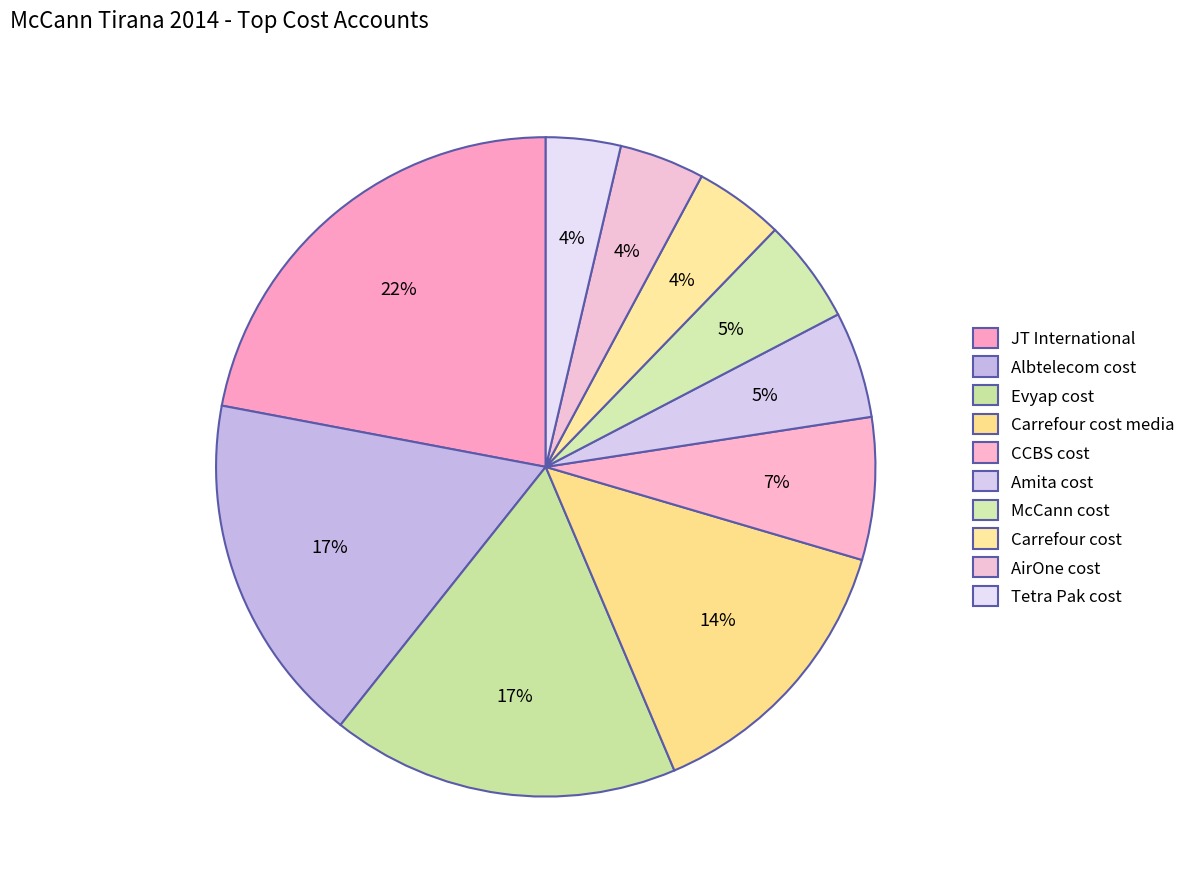

Rank the categories by value from lowest to highest.

Tetra Pak cost, AirOne cost, Carrefour cost, McCann cost, Amita cost, CCBS cost, Carrefour cost media, Evyap cost, Albtelecom cost, JT International